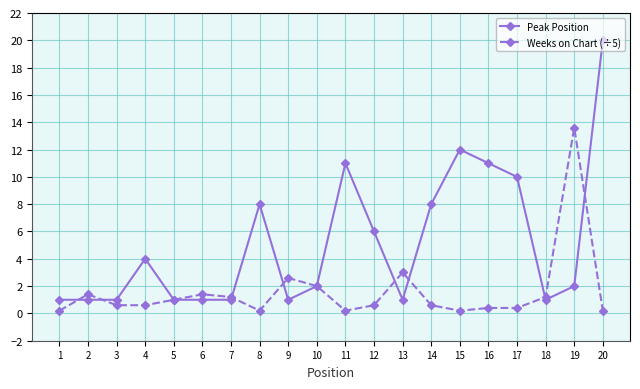

Reading right to left, what are all the values shown in this chart?

Peak Position: 20=20.0	19=2.0	18=1.0	17=10.0	16=11.0	15=12.0	14=8.0	13=1.0	12=6.0	11=11.0	10=2.0	9=1.0	8=8.0	7=1.0	6=1.0	5=1.0	4=4.0	3=1.0	2=1.0	1=1.0
Weeks on Chart (÷5): 20=0.2	19=13.6	18=1.2	17=0.4	16=0.4	15=0.2	14=0.6	13=3.0	12=0.6	11=0.2	10=2.0	9=2.6	8=0.2	7=1.2	6=1.4	5=1.0	4=0.6	3=0.6	2=1.4	1=0.2